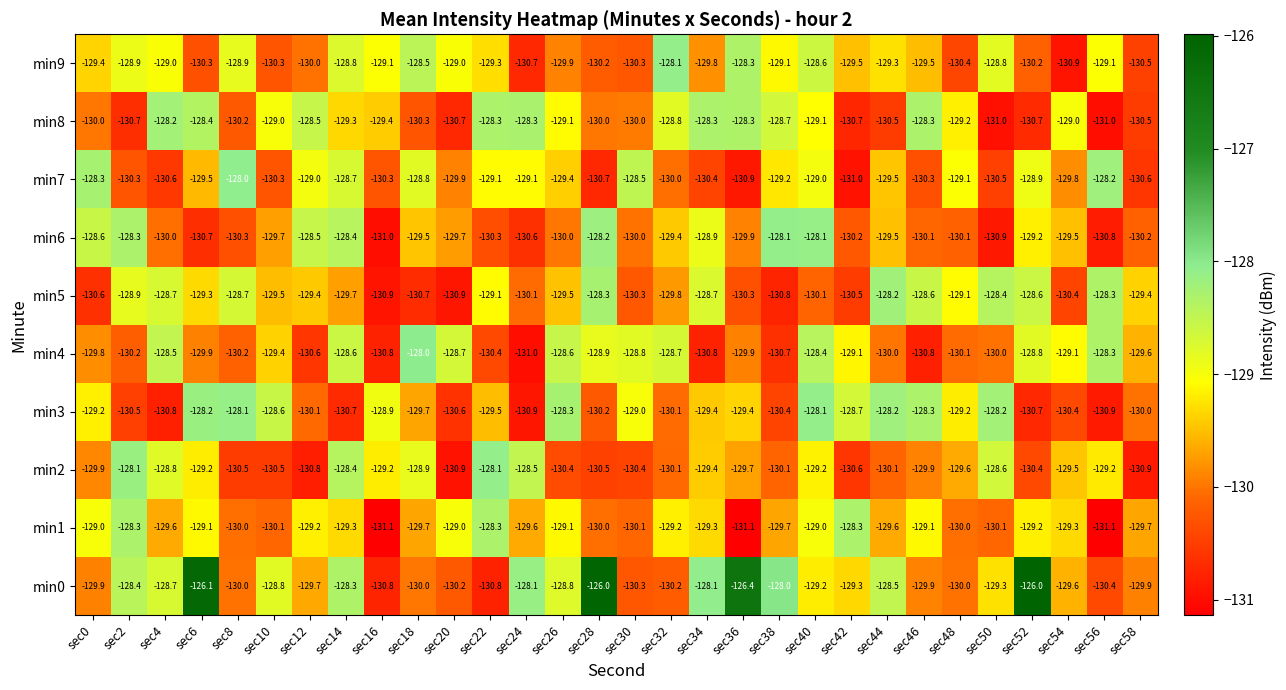

What is the greatest value displayed?

-126.0